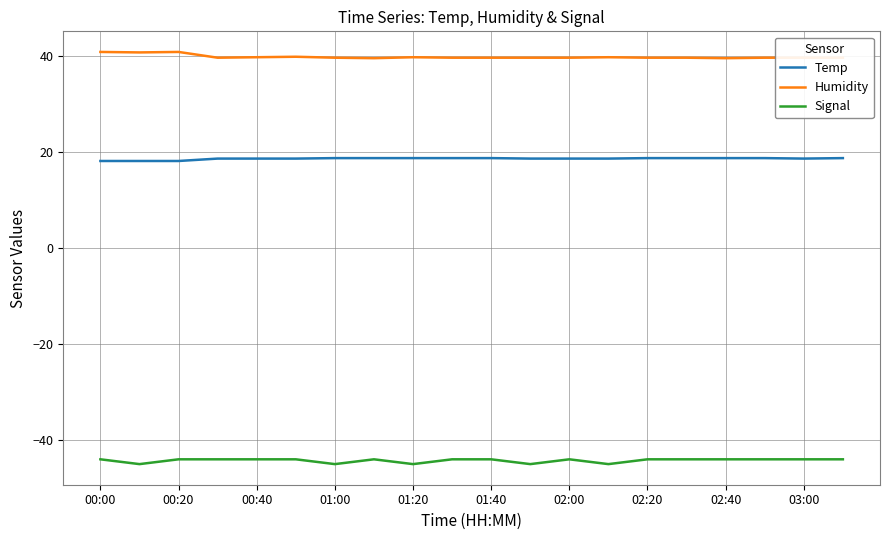

What is the minimum value shown in the chart?

-45.0